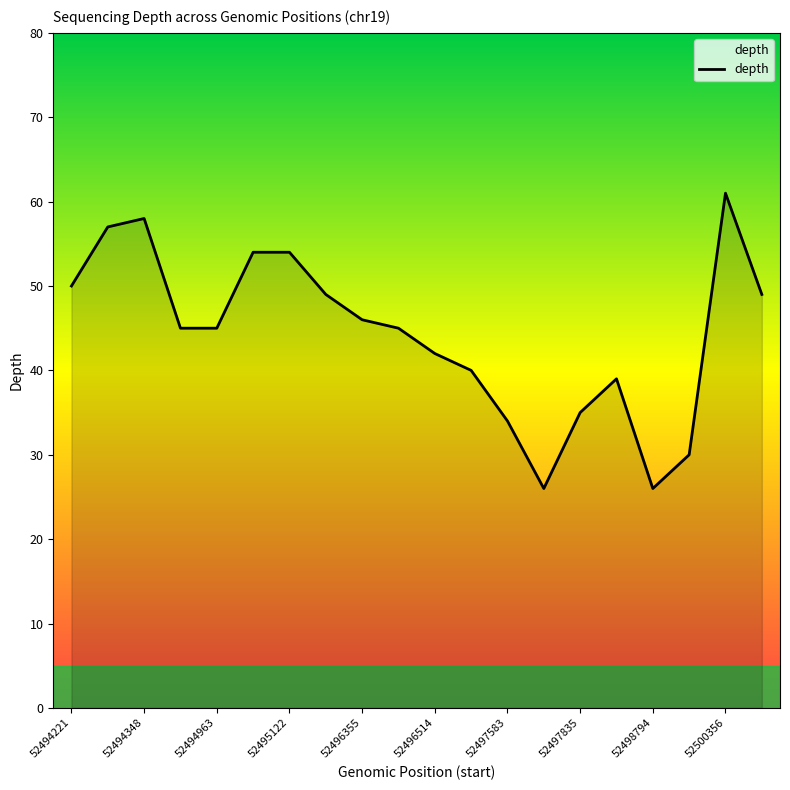

What is the minimum value shown in the chart?

26